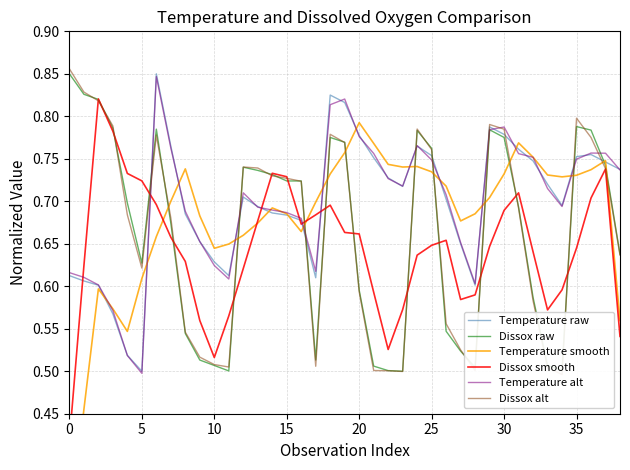

Is the value of Dissox smooth at 25 greater than the value of Temperature smooth at 24?

No